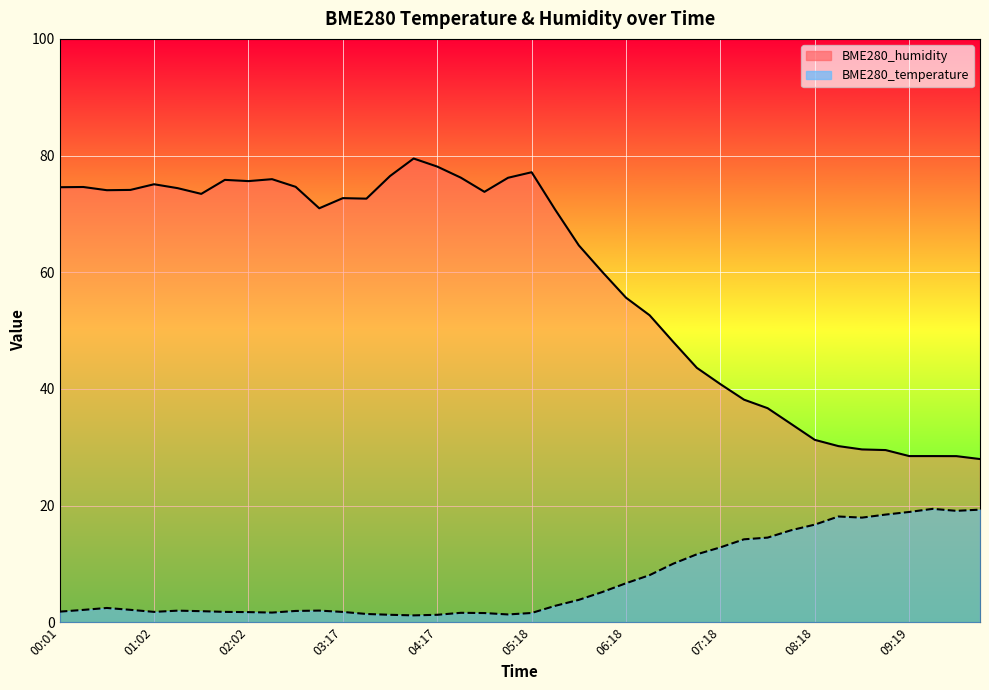

In BME280_temperature, how many points are higher than both neighbors (excluding endpoints)?

6